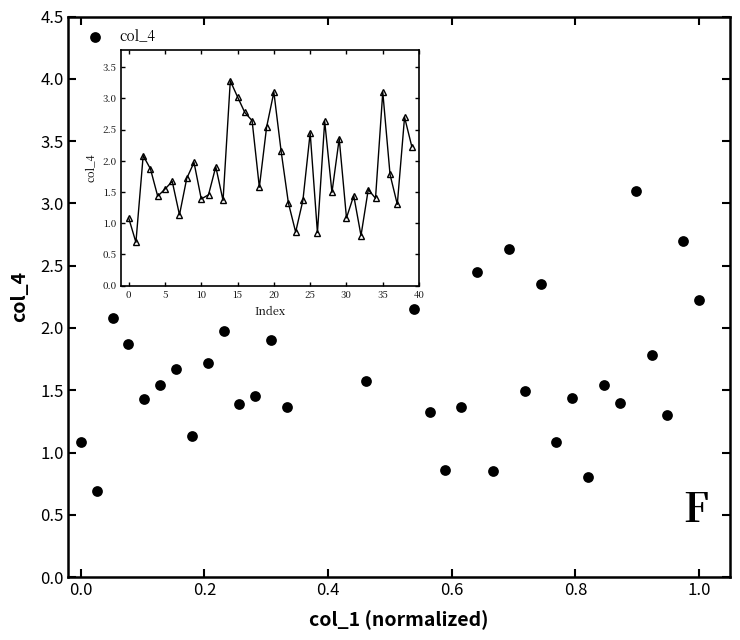

What is the range of X values (max minus min)?

1.0